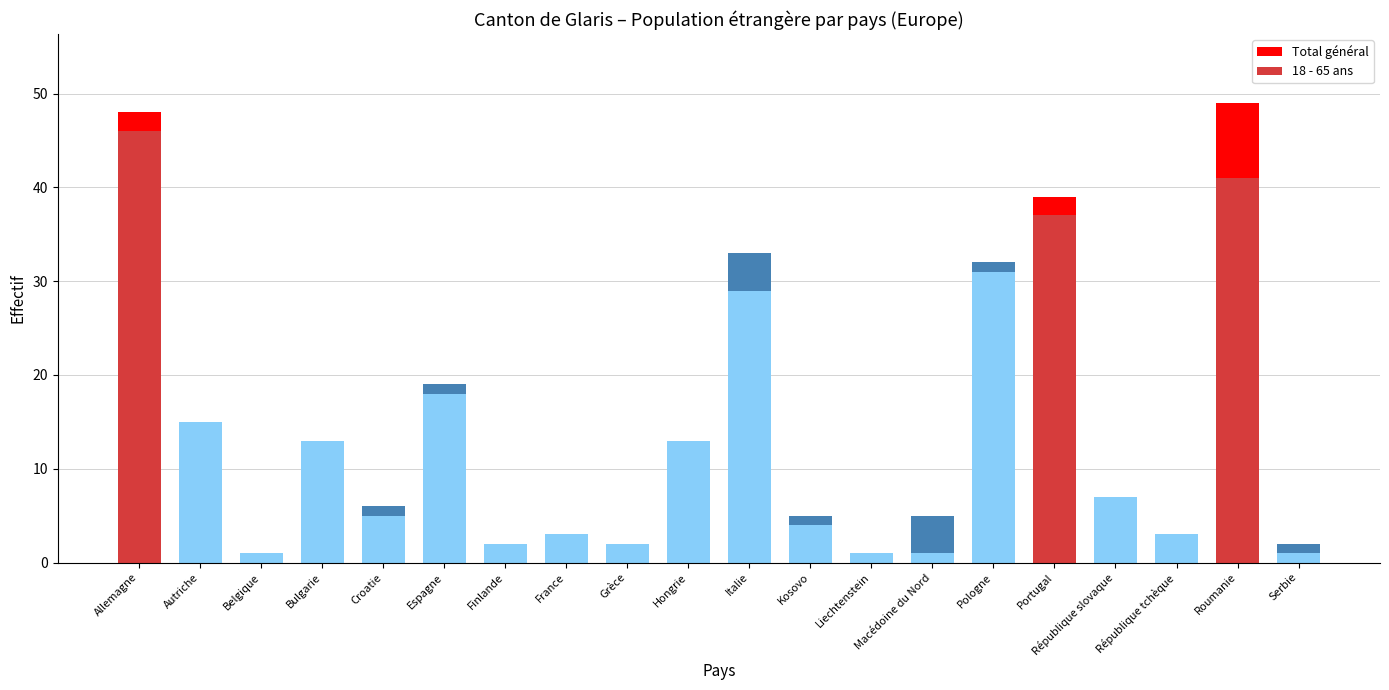

What is the label of the 9th bar from the right?

Kosovo